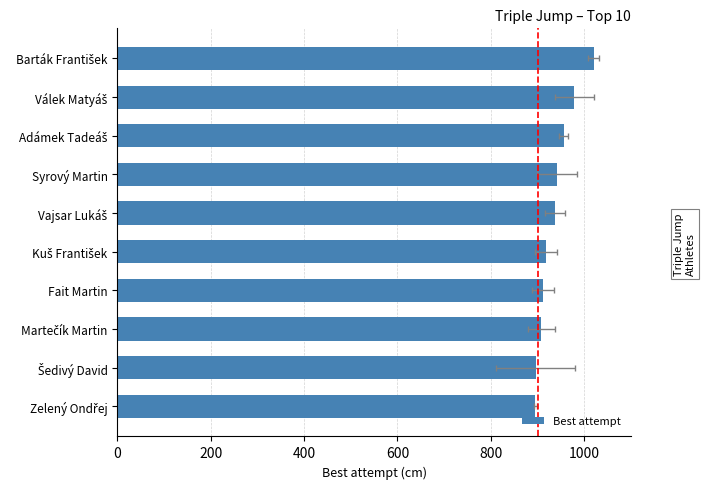

What is the approximate value at Adámek Tadeáš, to the nearest 10?

960